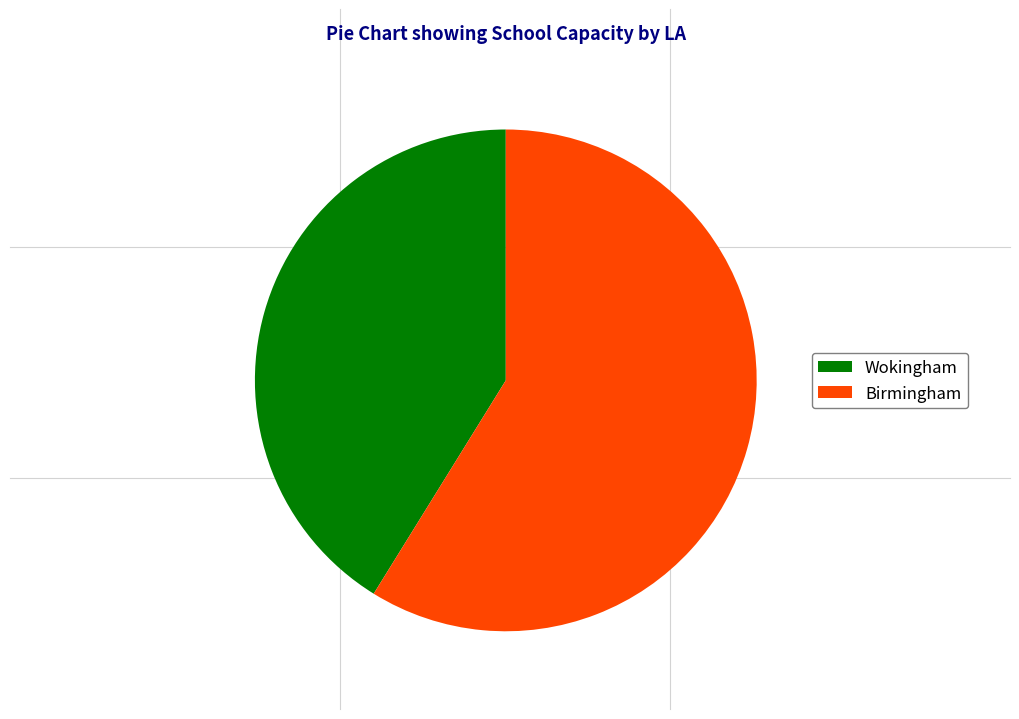

Is the sum of Wokingham and Birmingham greater than half?

Yes